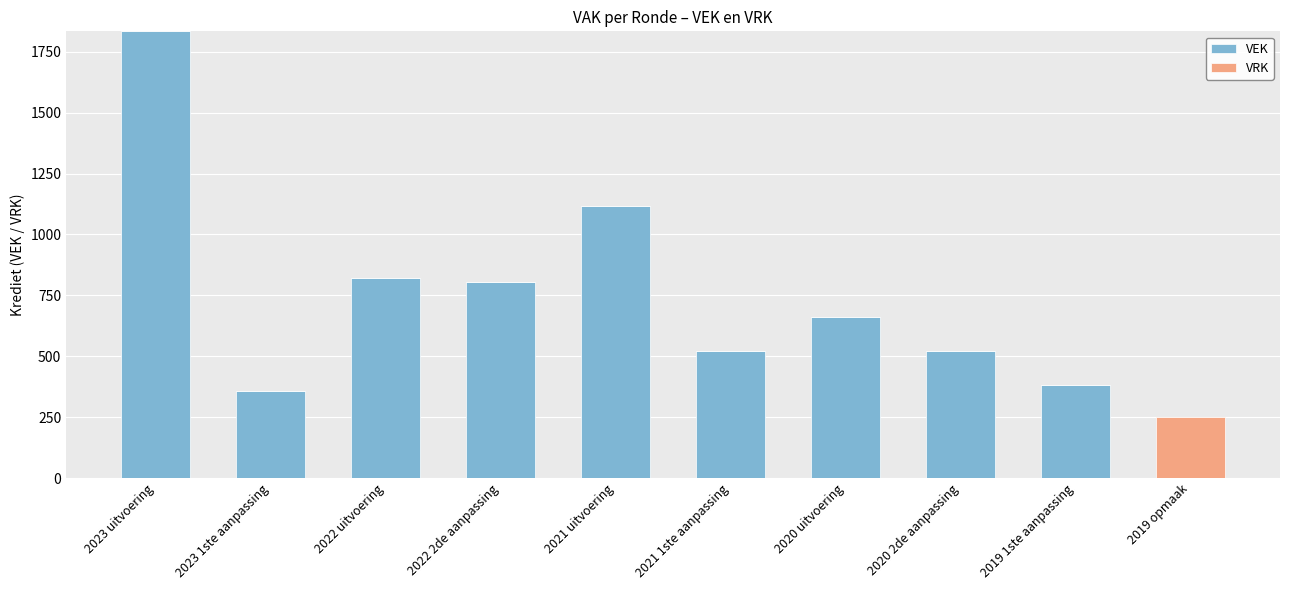

Which category has the highest value in the VEK series?

2023 uitvoering